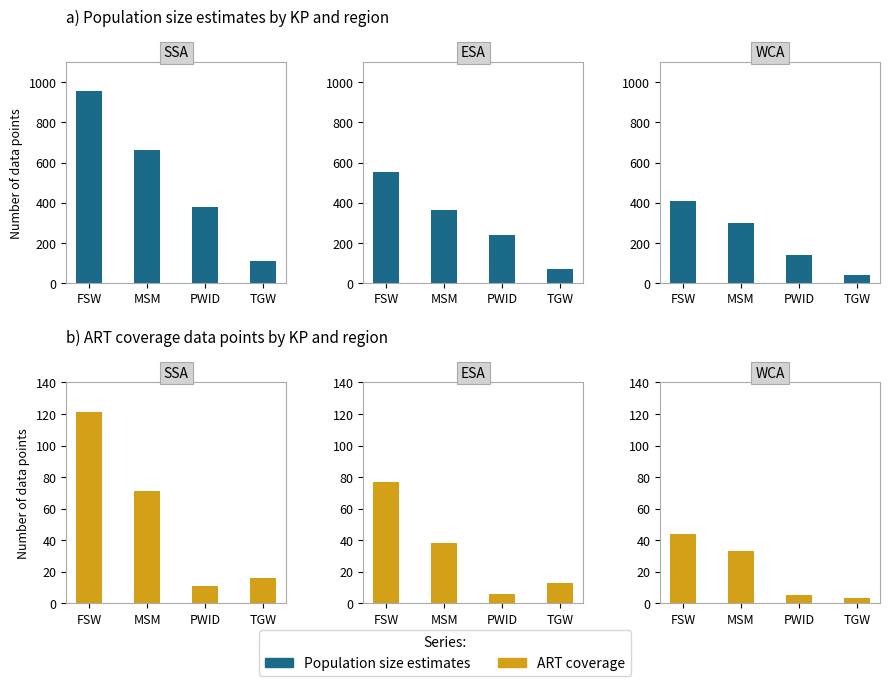

The value of Population size estimates at PWID is 36. True or false?

False